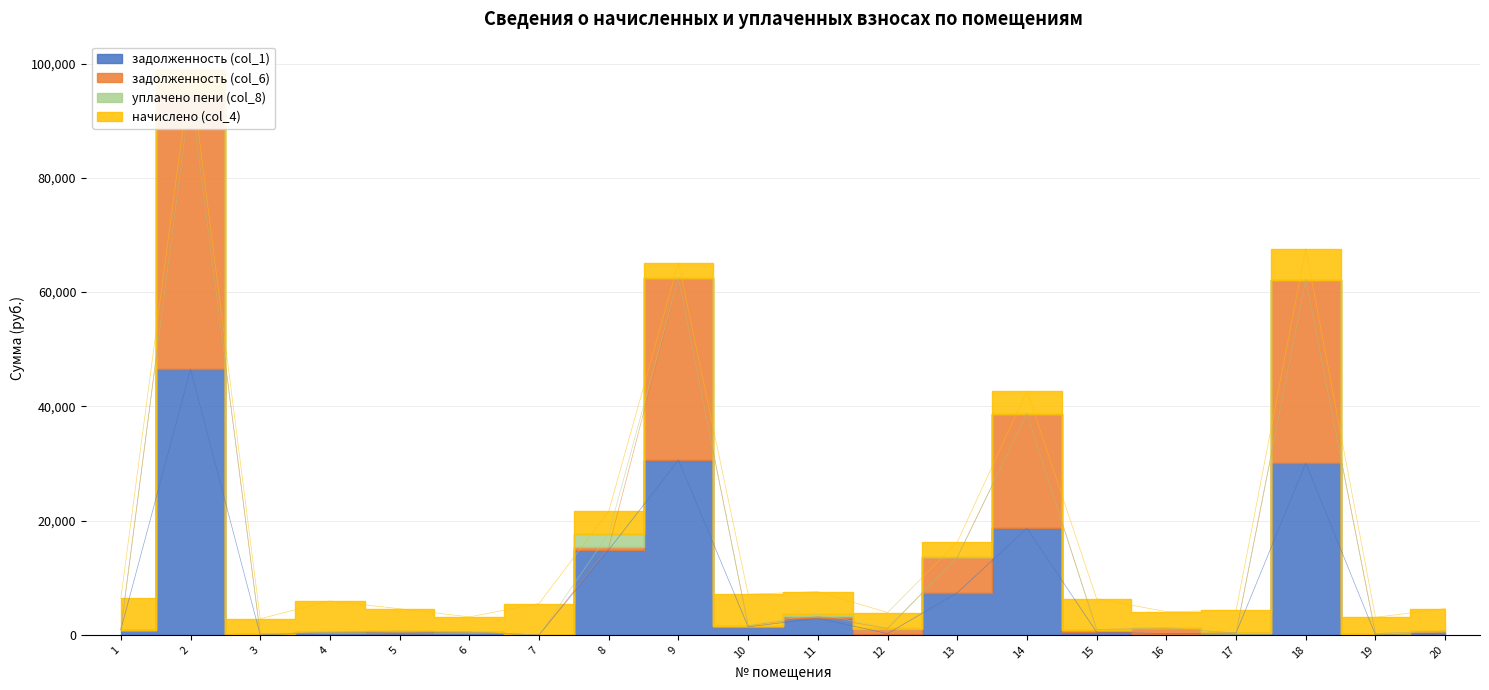

The value of задолженность (col_1) at 10 is 1416.5. True or false?

True